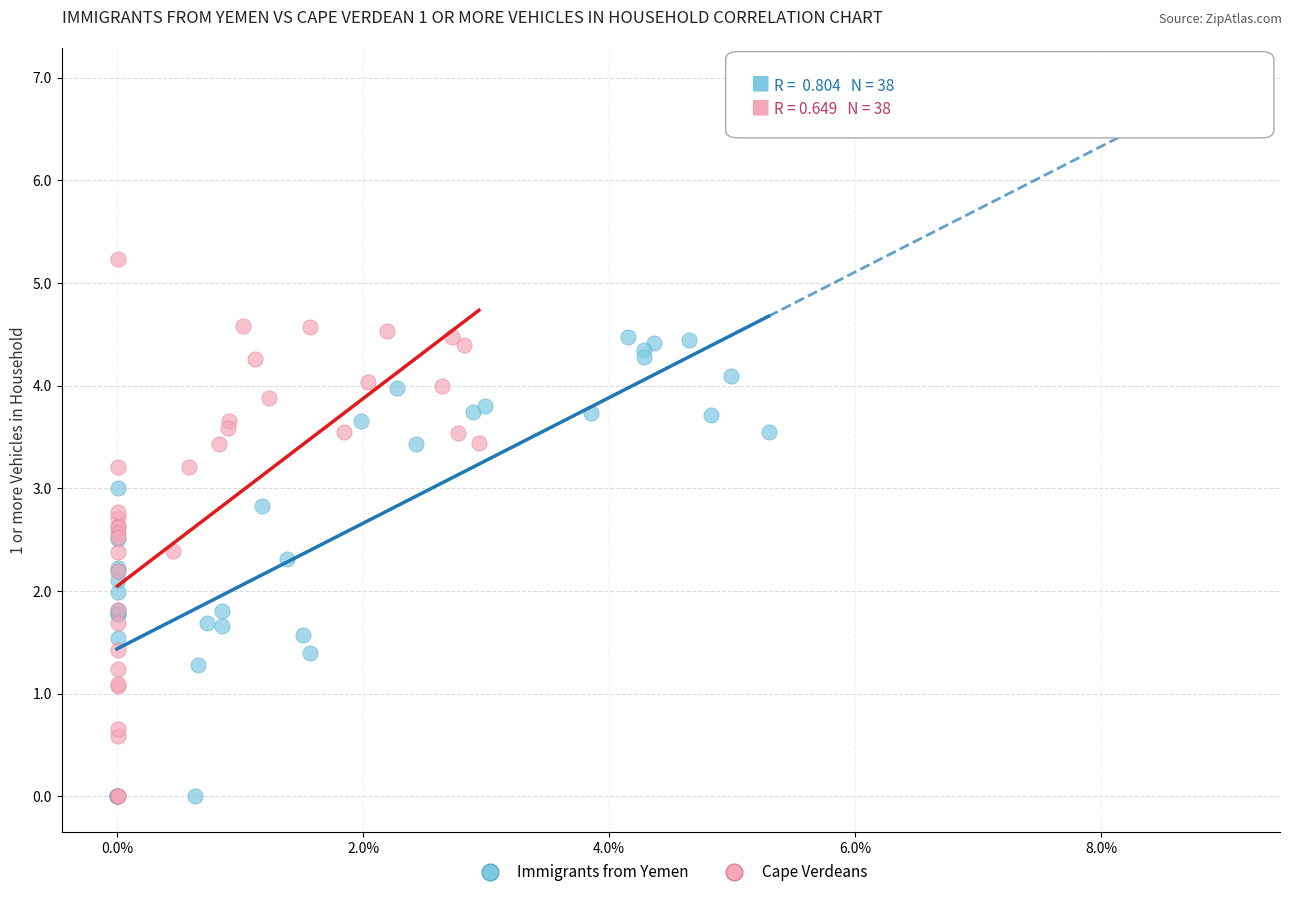

Which series has the largest Y range (max minus min)?

Cape Verdeans